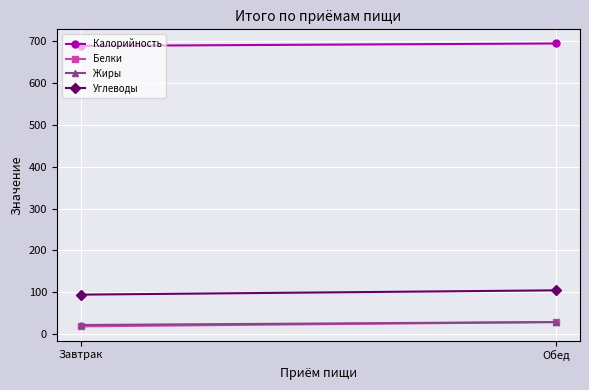

Is it true that Белки equals 4.7 at Завтрак?

False